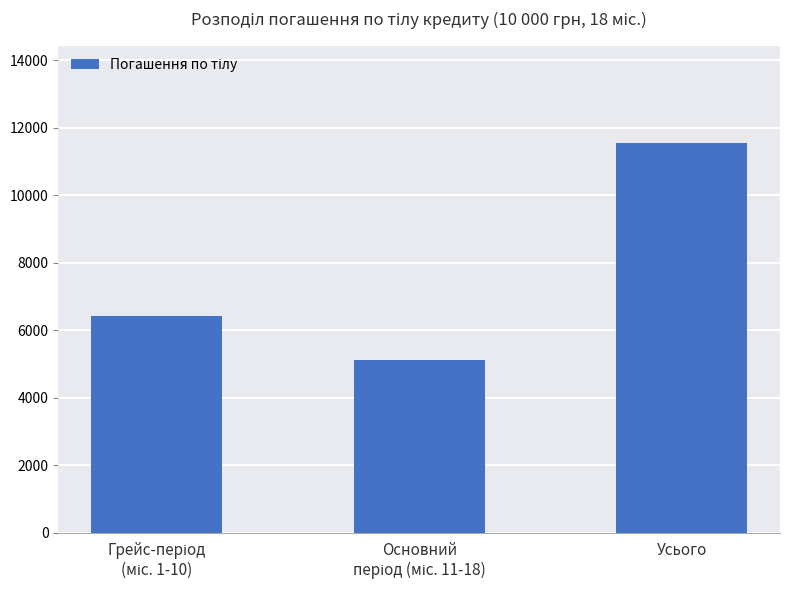

What value does the data have at Усього?

11540.0